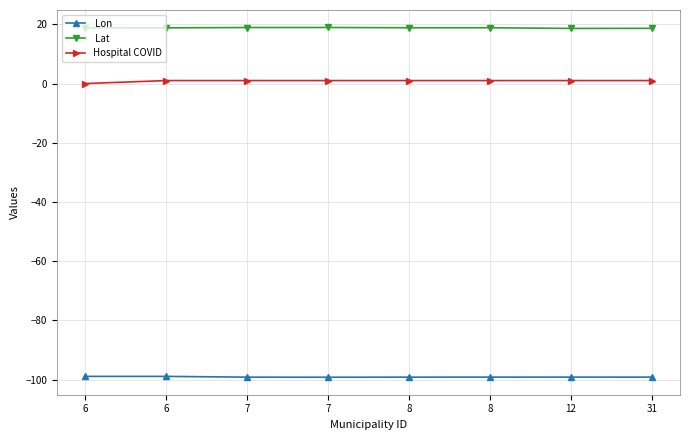

Is this an area chart (filled region under the line)?

No